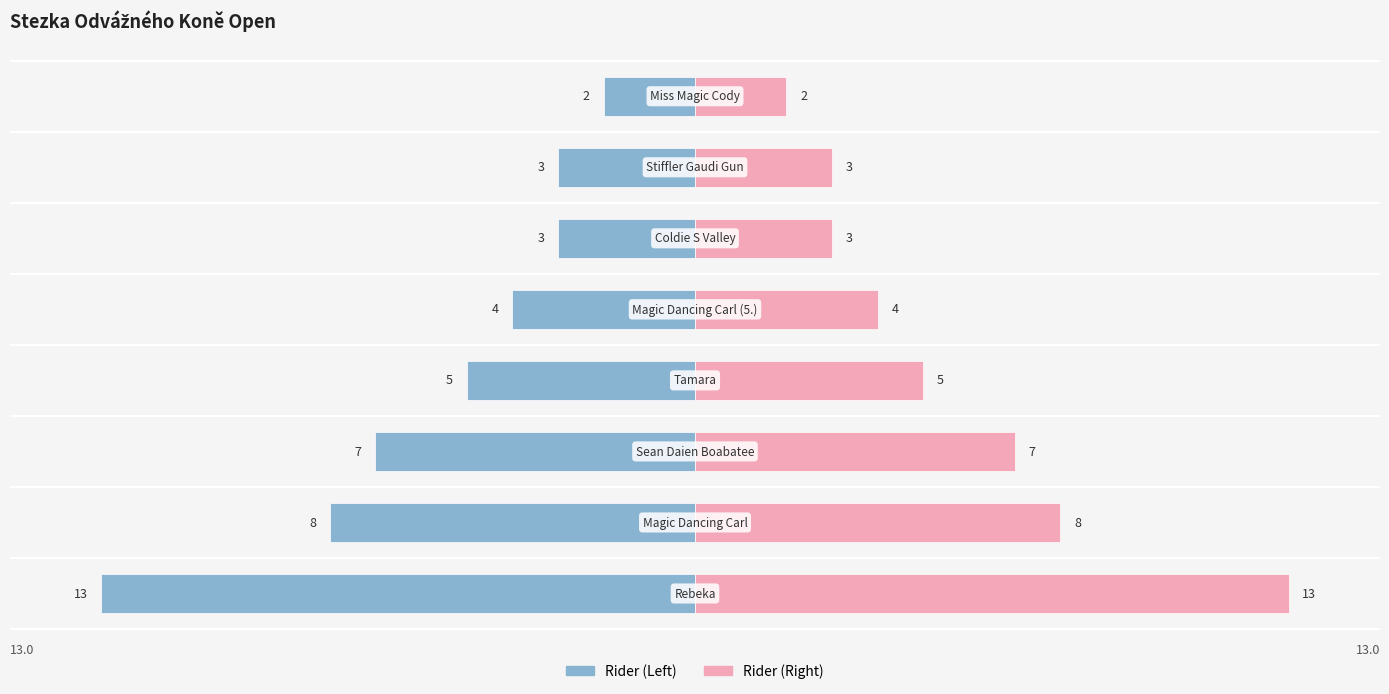

What is the label of the 1st bar from the left?

Rebeka